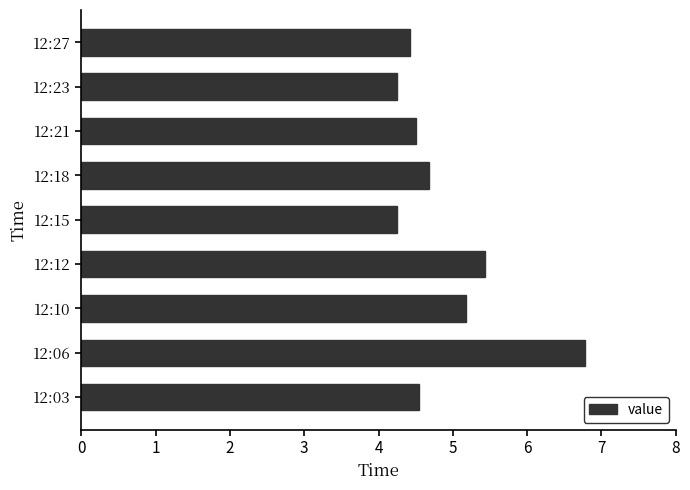

Read the value at 12:12.

5.4